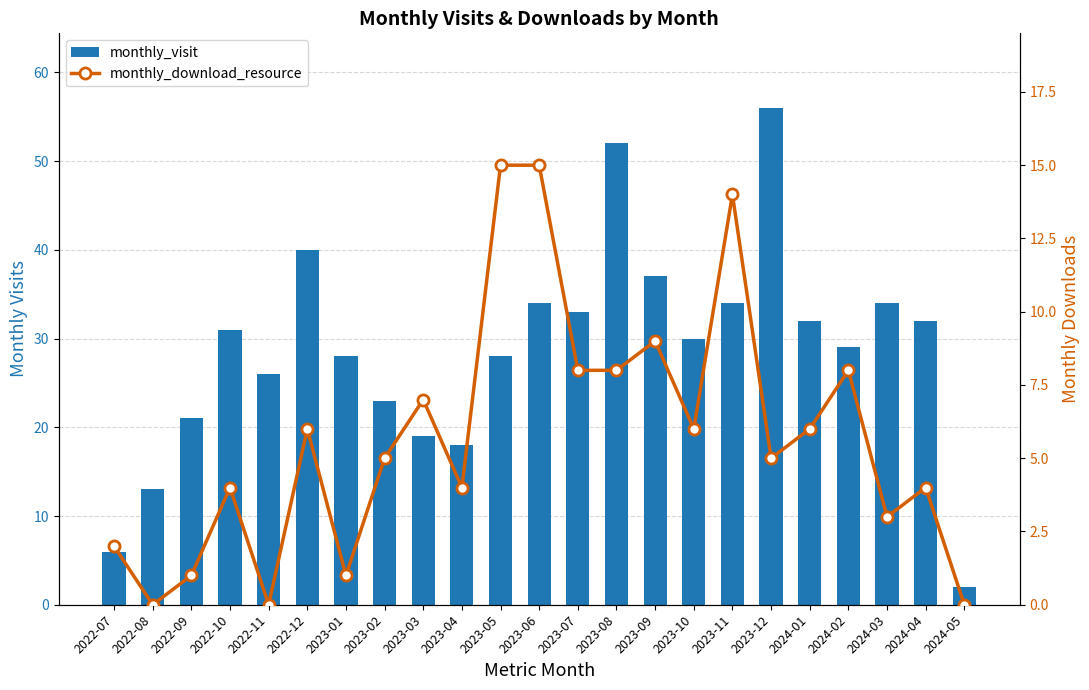

Reading left to right, extract all data points from this chart.

monthly_visit: 2022-07=6	2022-08=13	2022-09=21	2022-10=31	2022-11=26	2022-12=40	2023-01=28	2023-02=23	2023-03=19	2023-04=18	2023-05=28	2023-06=34	2023-07=33	2023-08=52	2023-09=37	2023-10=30	2023-11=34	2023-12=56	2024-01=32	2024-02=29	2024-03=34	2024-04=32	2024-05=2
monthly_download_resource: 2022-07=2	2022-08=0	2022-09=1	2022-10=4	2022-11=0	2022-12=6	2023-01=1	2023-02=5	2023-03=7	2023-04=4	2023-05=15	2023-06=15	2023-07=8	2023-08=8	2023-09=9	2023-10=6	2023-11=14	2023-12=5	2024-01=6	2024-02=8	2024-03=3	2024-04=4	2024-05=0